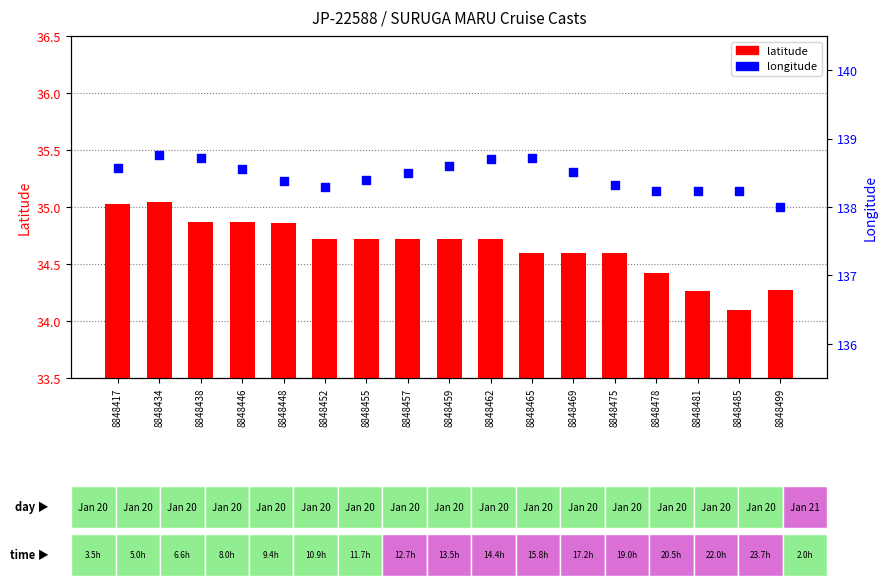

Which series reaches the minimum Y coordinate?

LATITUDE